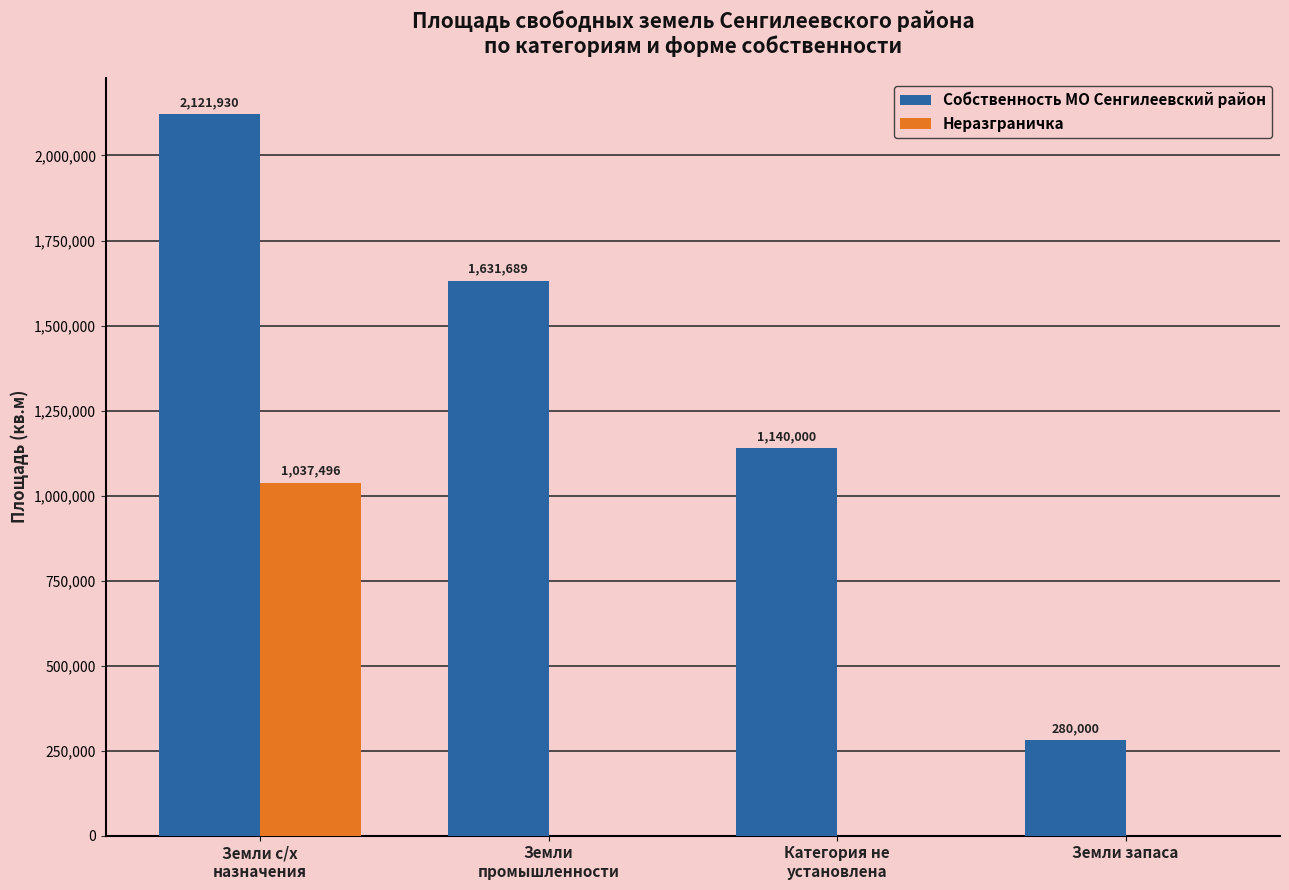

The value of Неразграничка at Земли с/х
назначения is 1037496. True or false?

True